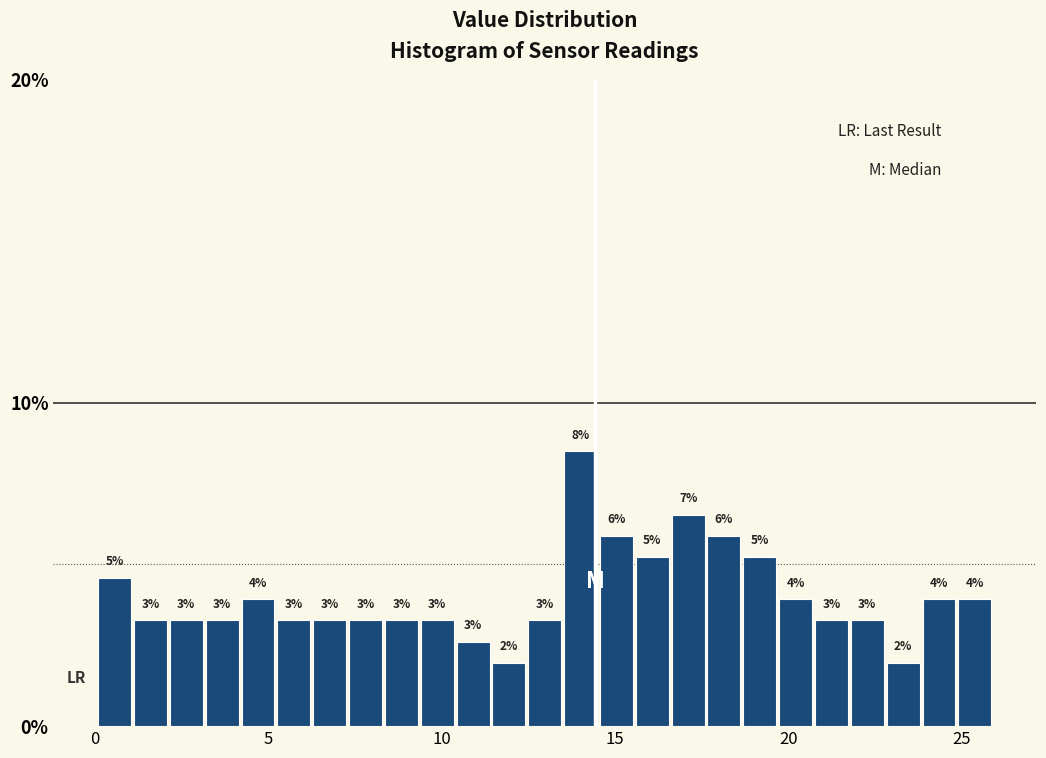

Read against the x-axis, roughly where is the centre of the tallest bar?

14.0